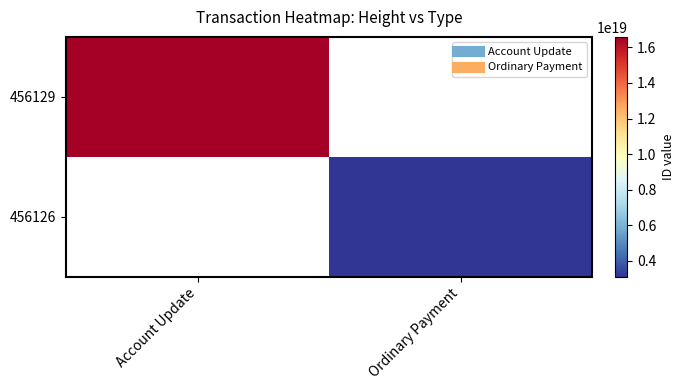

What is the approximate value of 456126 at Ordinary Payment?

3112404362393732096.0